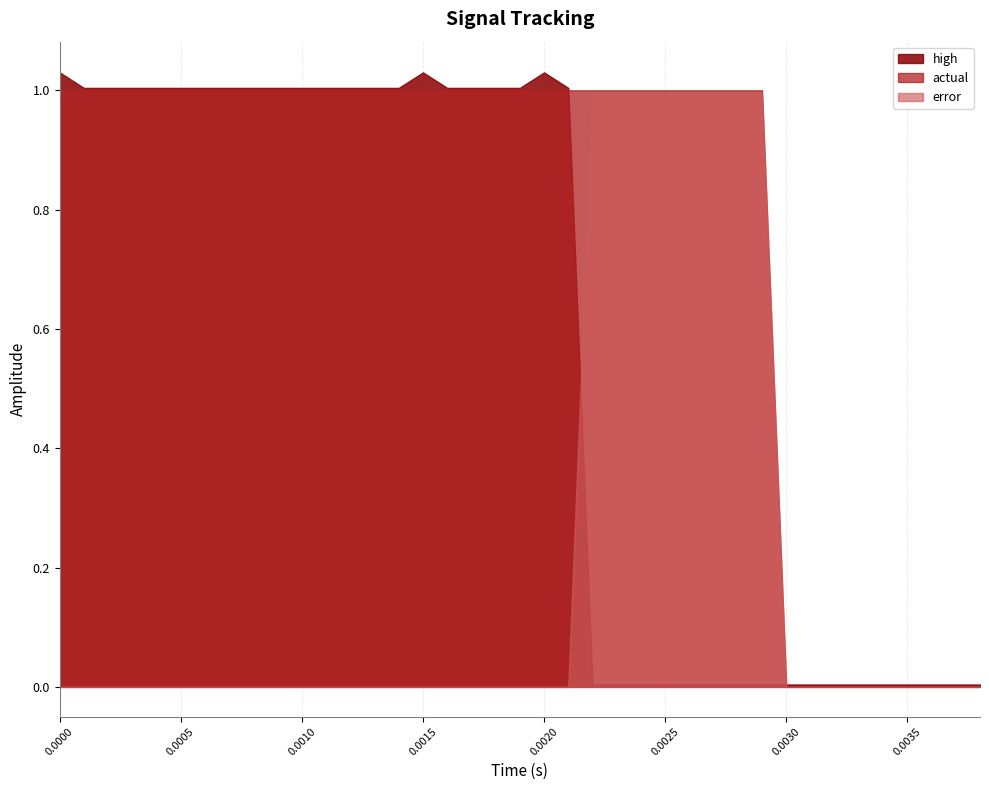

What is the average value of the actual series?

0.8